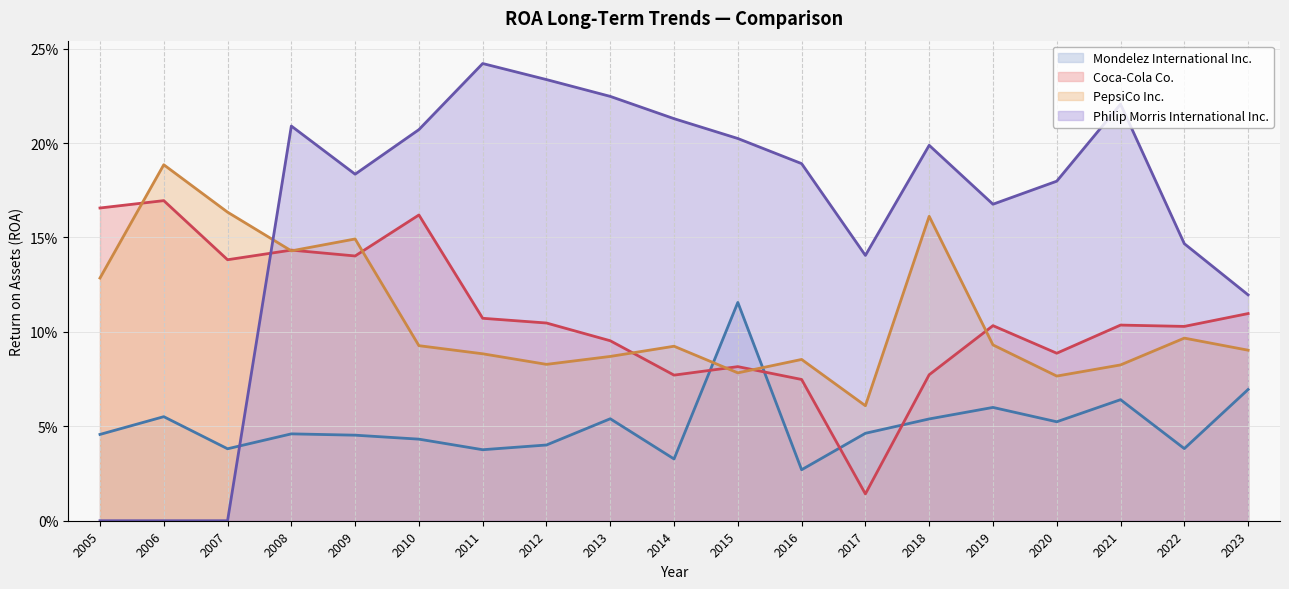

Is the value of Mondelez International Inc. at 2005 greater than the value of Philip Morris International Inc. at 2022?

No